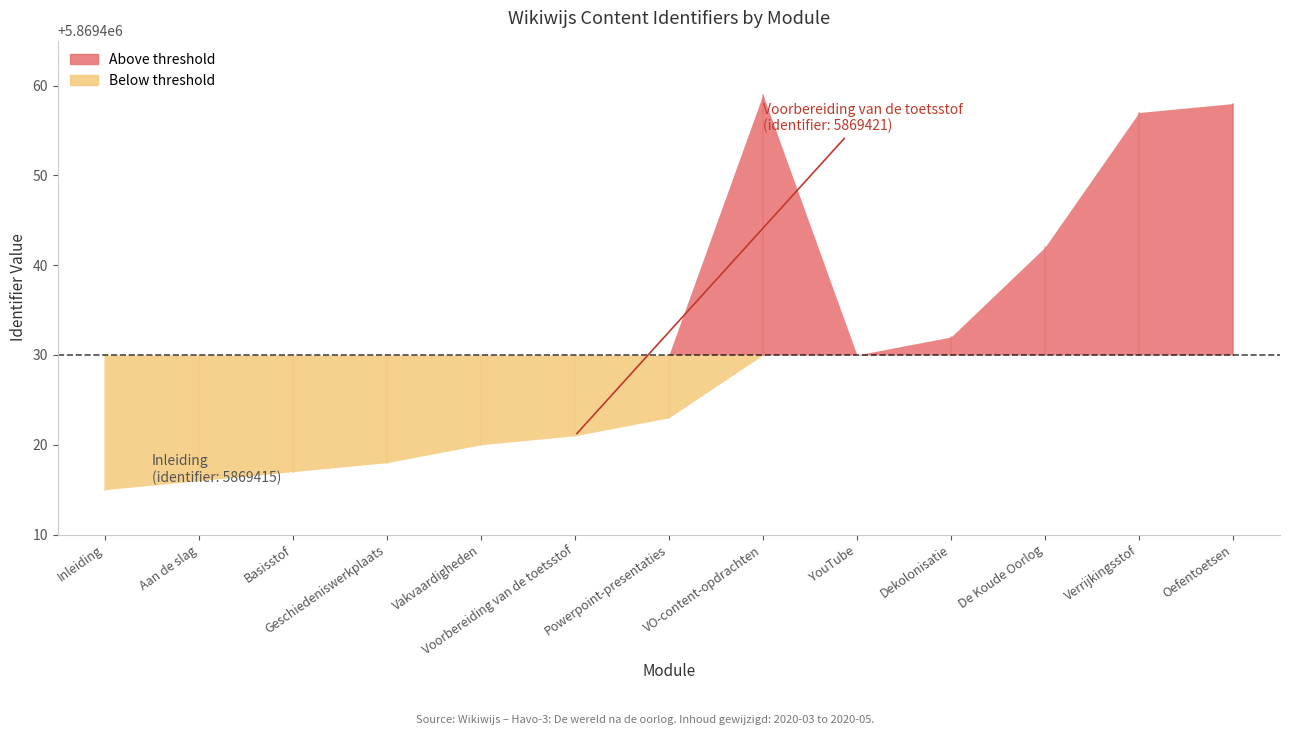

What is the difference between the values at Oefentoetsen and Vakvaardigheden?

38